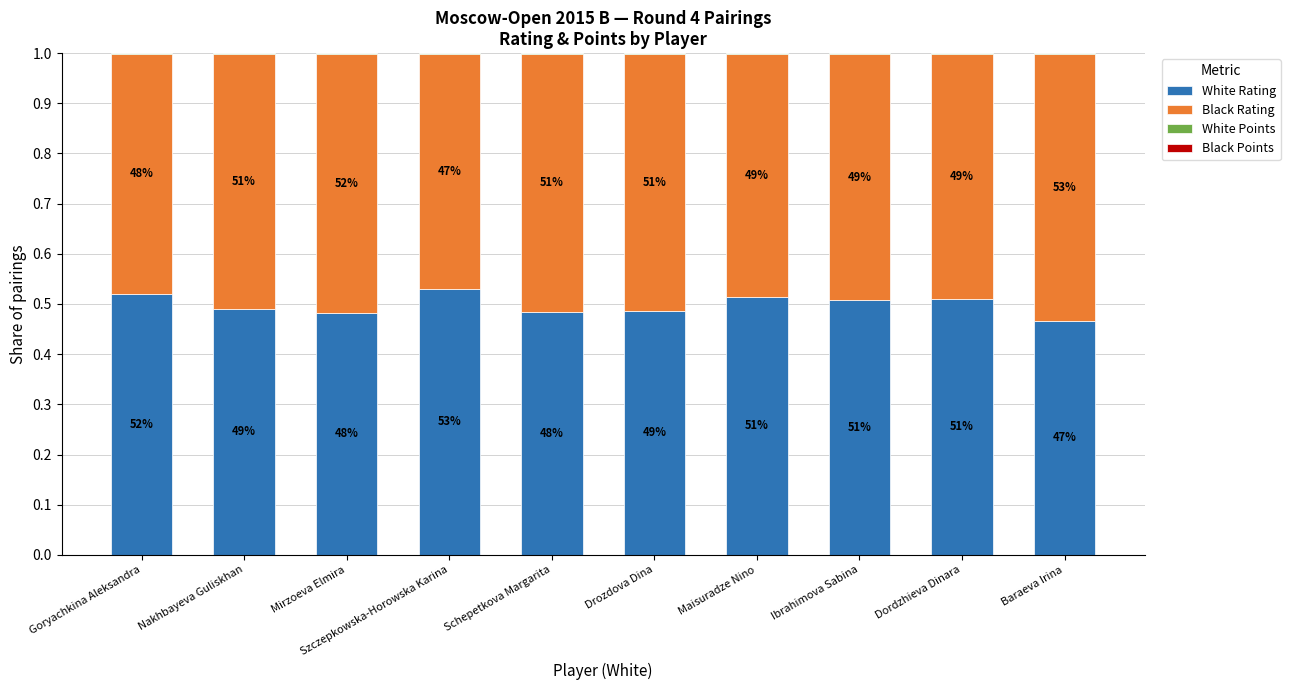

What is the label of the 5th bar from the left?

Schepetkova Margarita